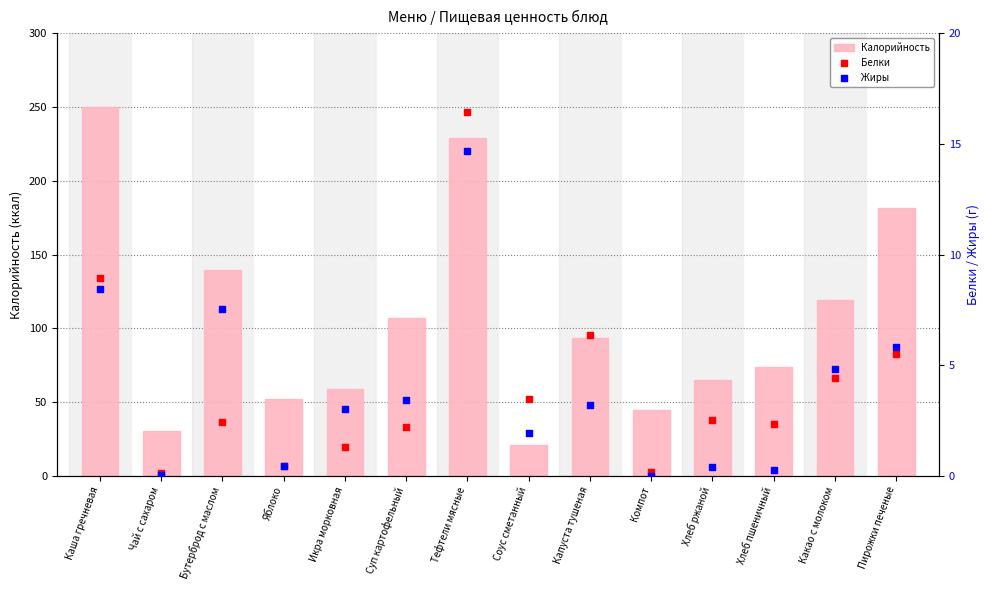

Is the value of Белки at Суп картофельный greater than the value of Жиры at Какао с молоком?

No